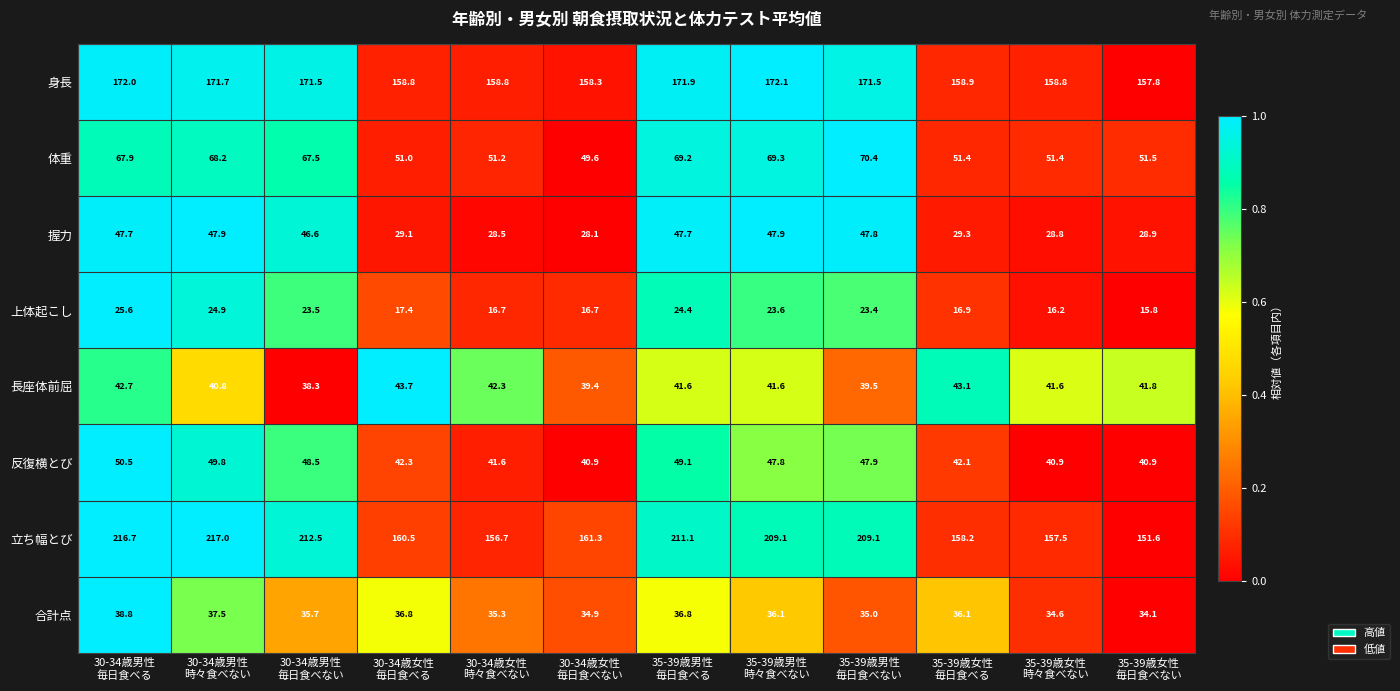

What is the lowest value of the 長座体前屈 series?

38.3